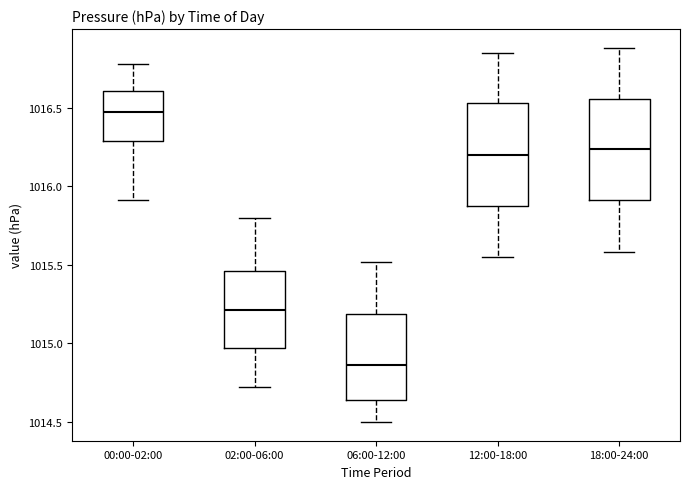

Reading left to right, read every box against the y-axis: the position of its median line, the range the box covers, and the ends of its whiskers. The values are not printed on the chart, so give them approximately, as read against the axis.

00:00-02:00: median 1016.45, box 1016.30 to 1016.60, whiskers 1015.90 to 1016.80
02:00-06:00: median 1015.20, box 1014.95 to 1015.45, whiskers 1014.70 to 1015.80
06:00-12:00: median 1014.85, box 1014.65 to 1015.20, whiskers 1014.50 to 1015.50
12:00-18:00: median 1016.20, box 1015.85 to 1016.55, whiskers 1015.55 to 1016.85
18:00-24:00: median 1016.25, box 1015.90 to 1016.55, whiskers 1015.60 to 1016.90